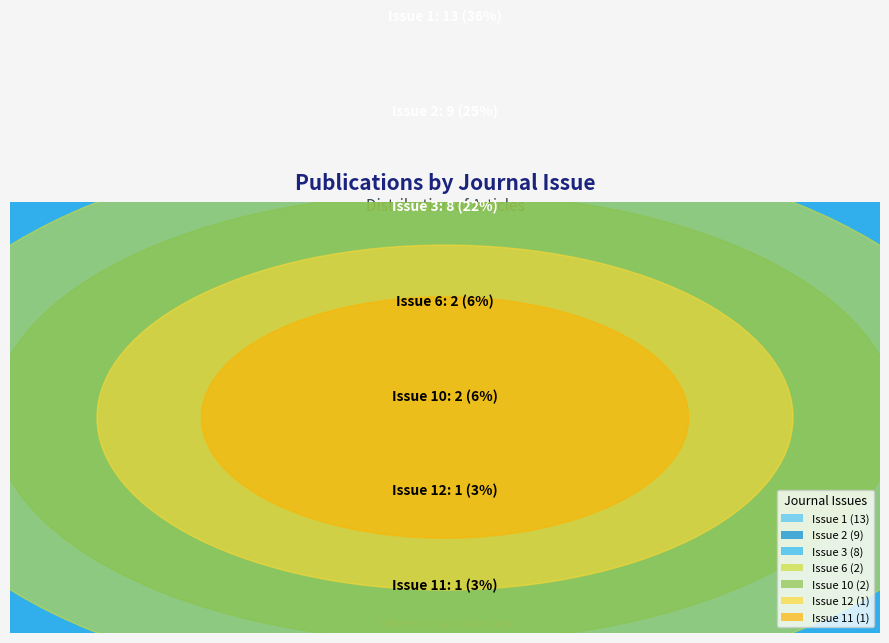

The 10 slice represents 2% of the pie. True or false?

False